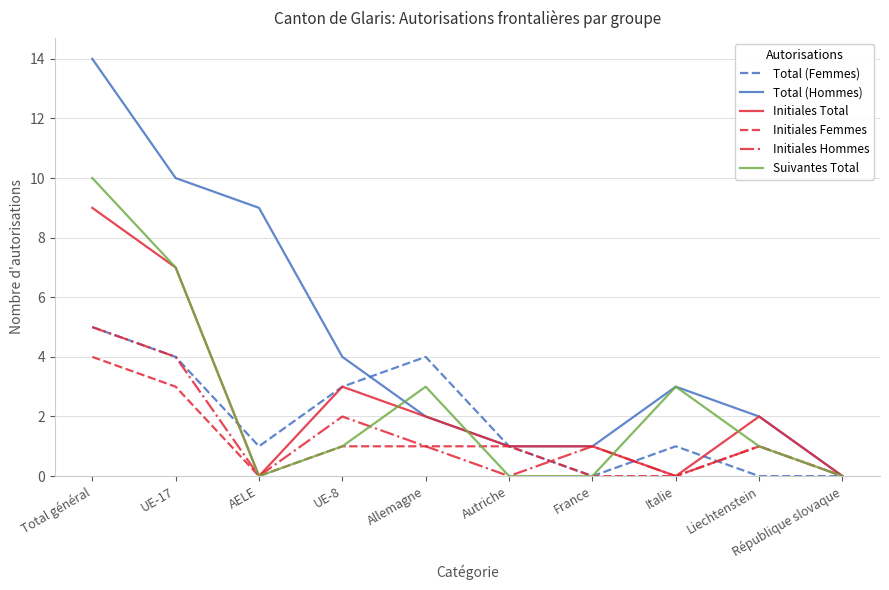

Between UE-8 and Liechtenstein, which series saw the biggest shift?

Total (Femmes)